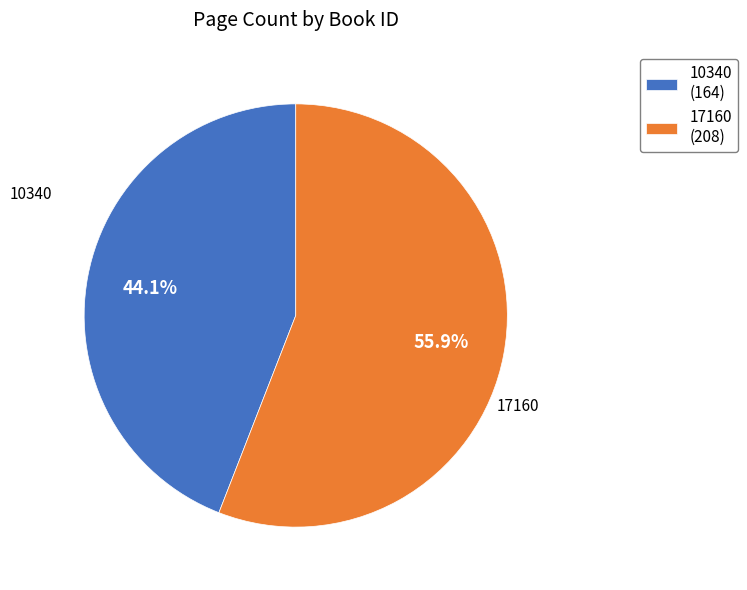

What is the smallest slice in the pie chart?

10340